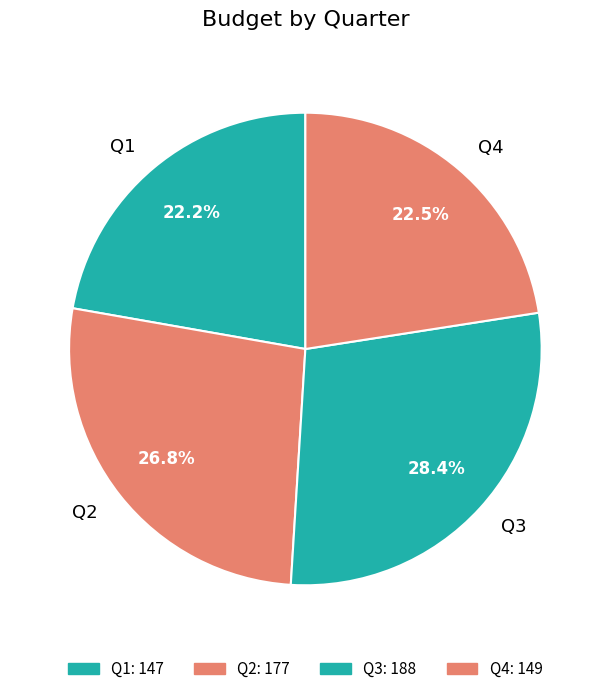

To the nearest percent, what percentage of the pie is Q1?

22%